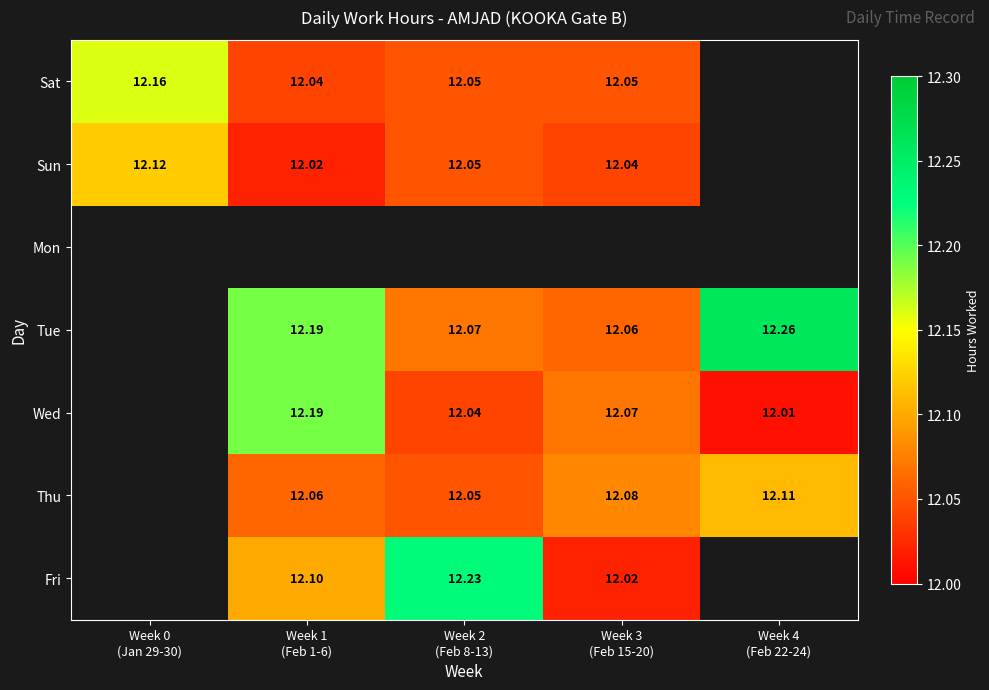

At which label does Wed first exceed 12?

Week 1 (Feb 1-6)